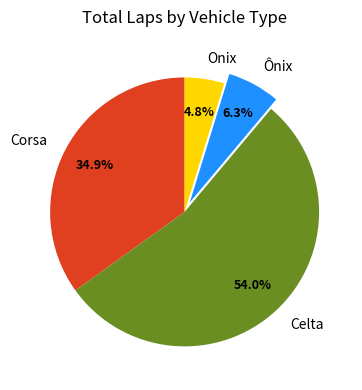

Which category accounts for the majority?

Celta